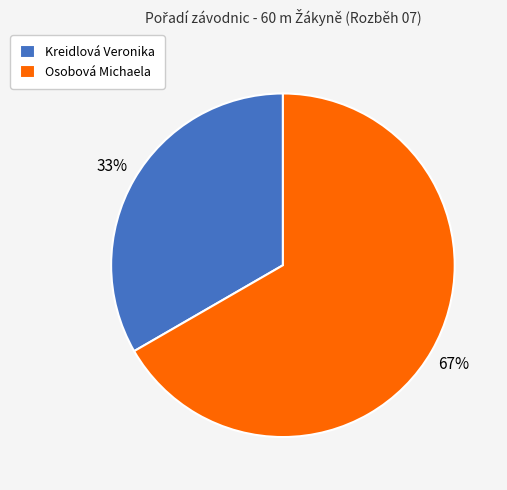

What is the smallest slice in the pie chart?

Kreidlová Veronika